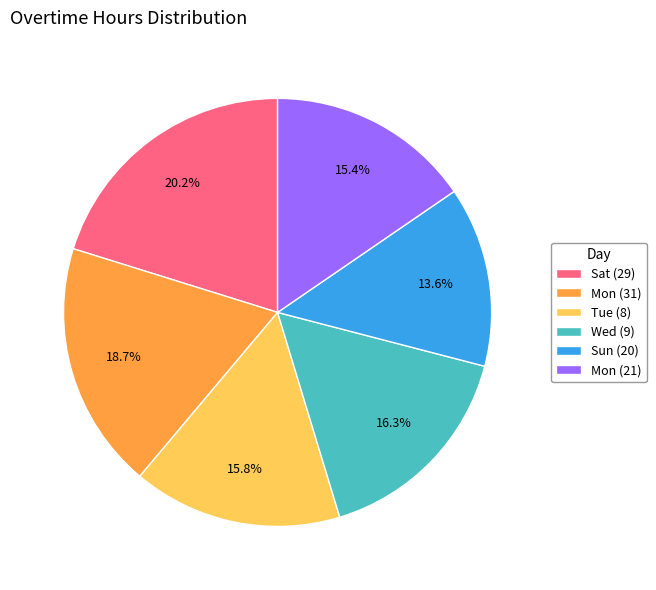

Count the number of slices in the pie.

6